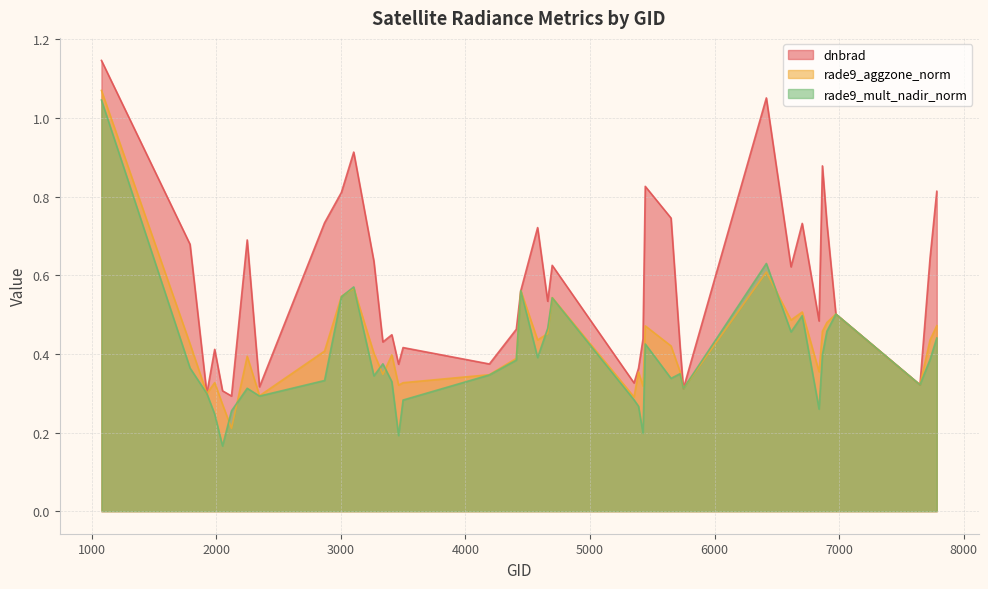

Which series has the largest range (max minus min)?

rade9_mult_nadir_norm